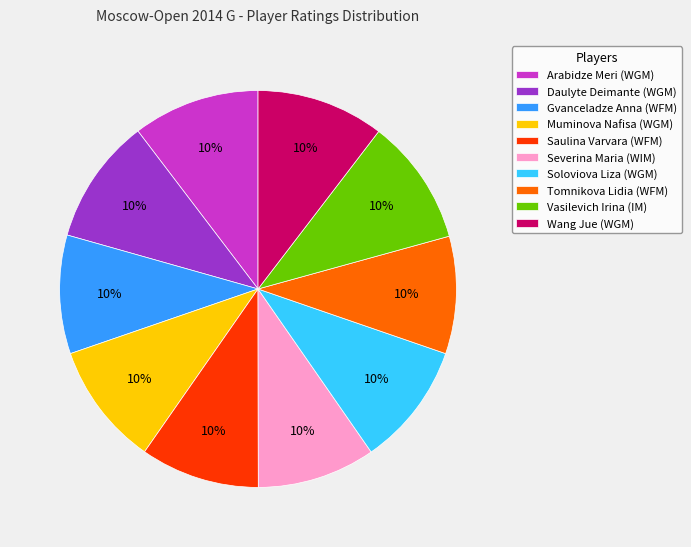

The Tomnikova Lidia (WFM) slice represents 10% of the pie. True or false?

True